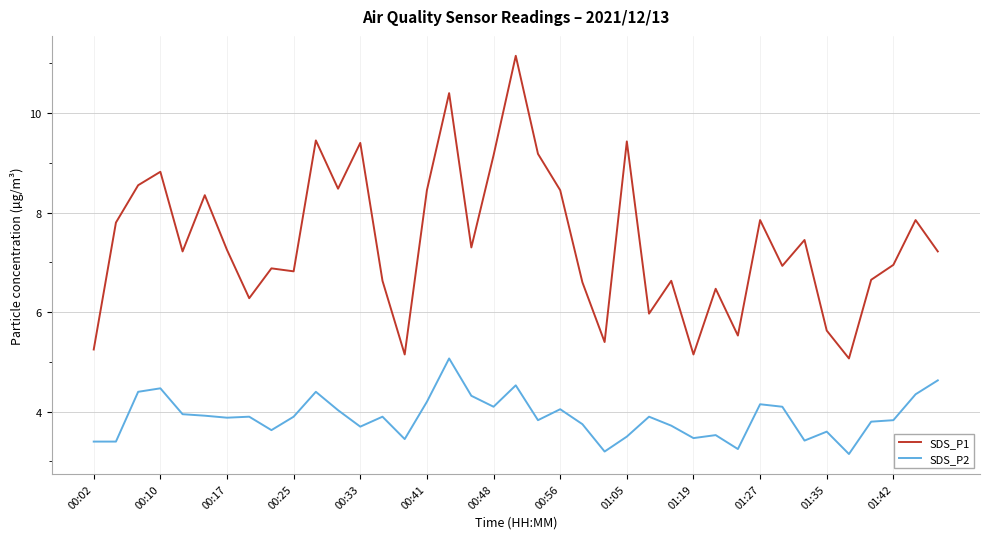

Which series has the widest spread of values?

SDS_P1